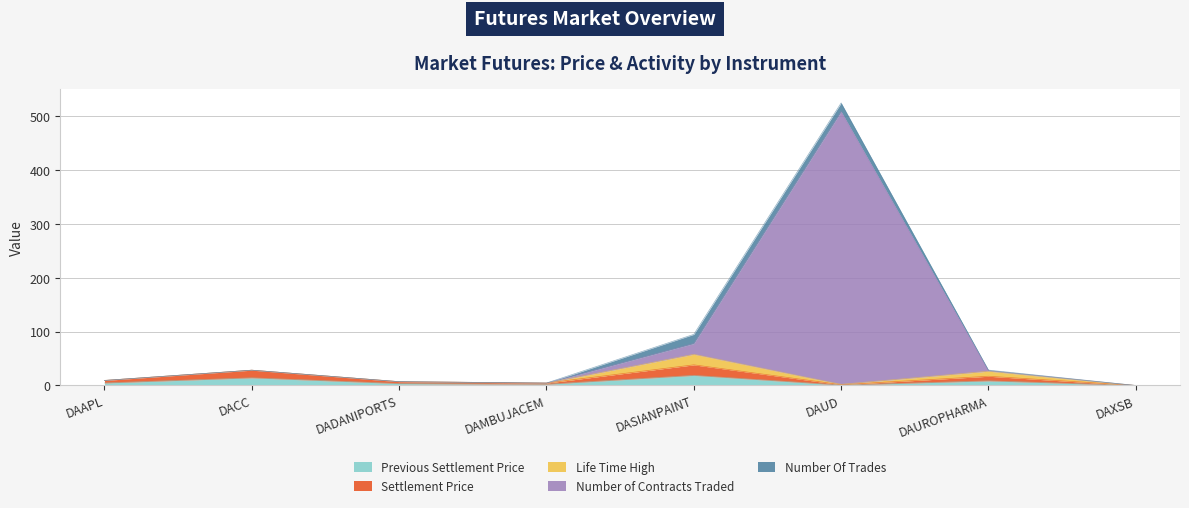

The value of Number of Contracts Traded at DASIANPAINT is 123.9. True or false?

False